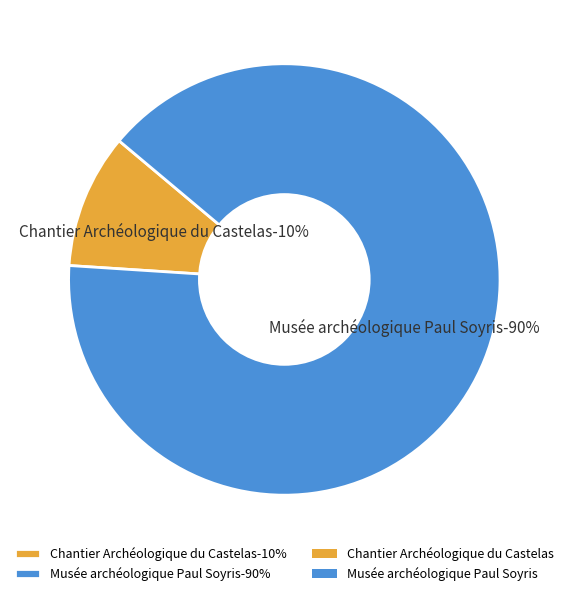

To the nearest percent, what percentage of the pie is Musée archéologique Paul Soyris?

90%